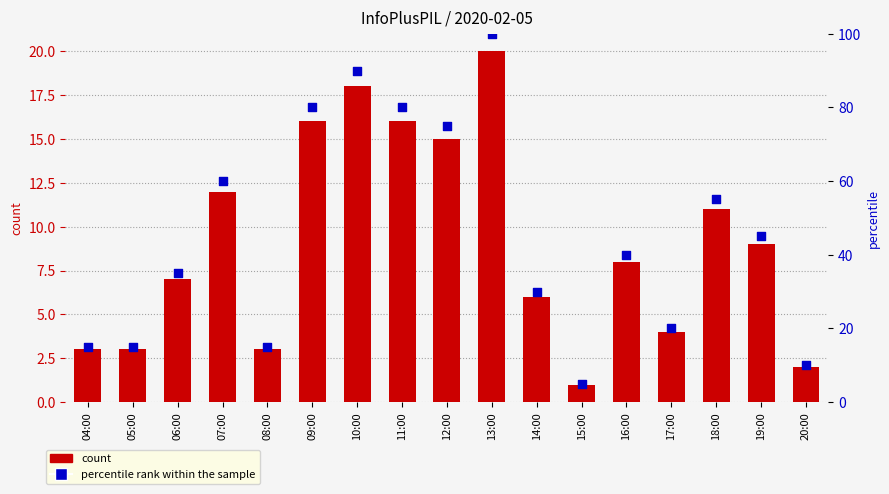

Which series reaches the minimum Y coordinate?

count